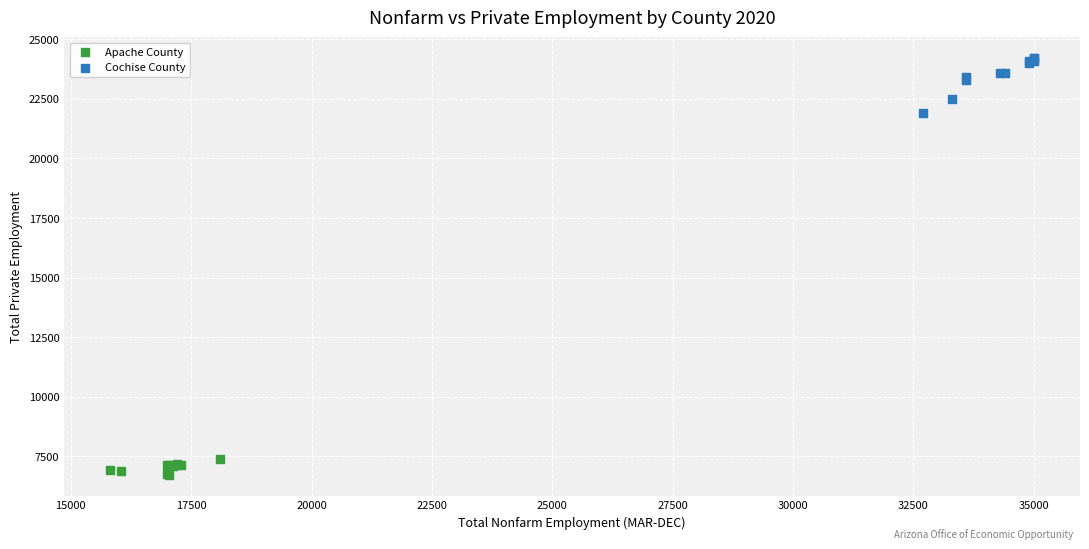

Which series reaches the minimum Y coordinate?

Apache County